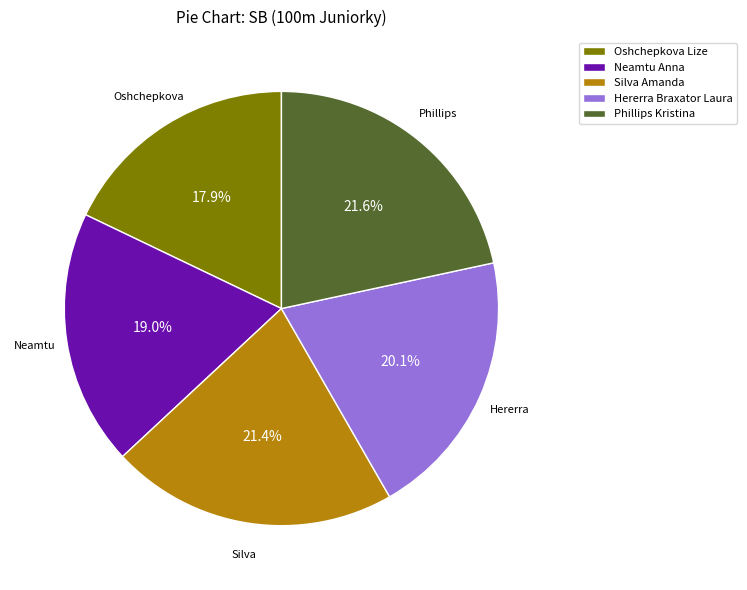

Is it true that Hererra Braxator Laura is 20% of the pie?

True